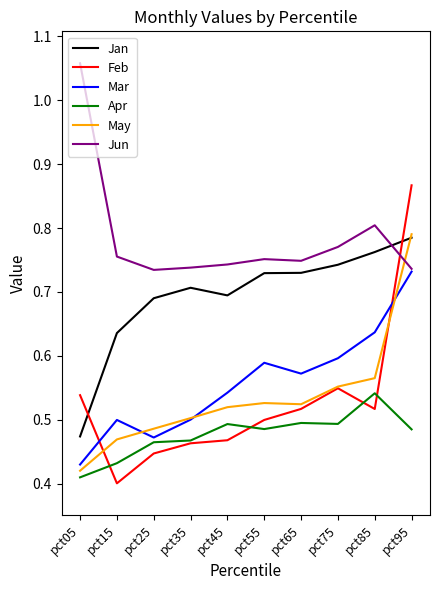

What is the difference between the Jan values at pct05 and pct65?

0.3